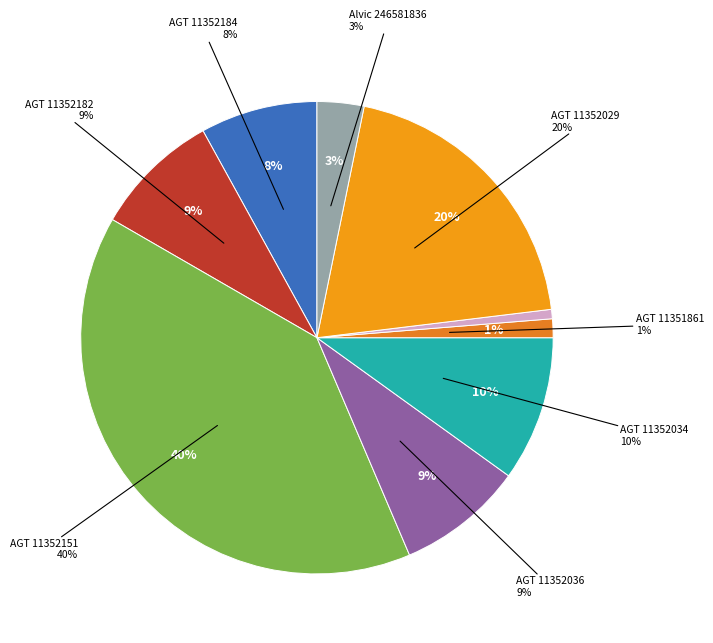

The AGT 11352151 slice represents 40% of the pie. True or false?

True